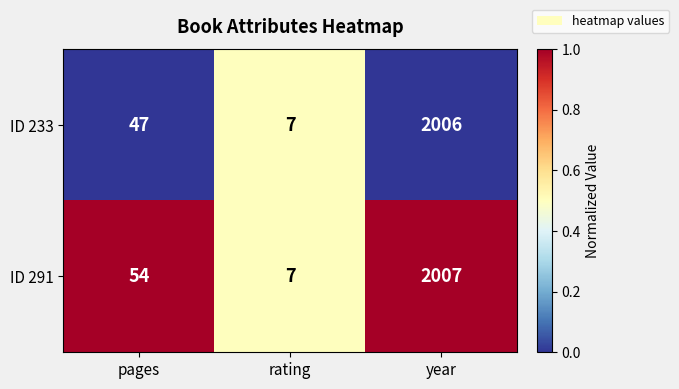

Between rating and year, which series saw the biggest shift?

ID 291